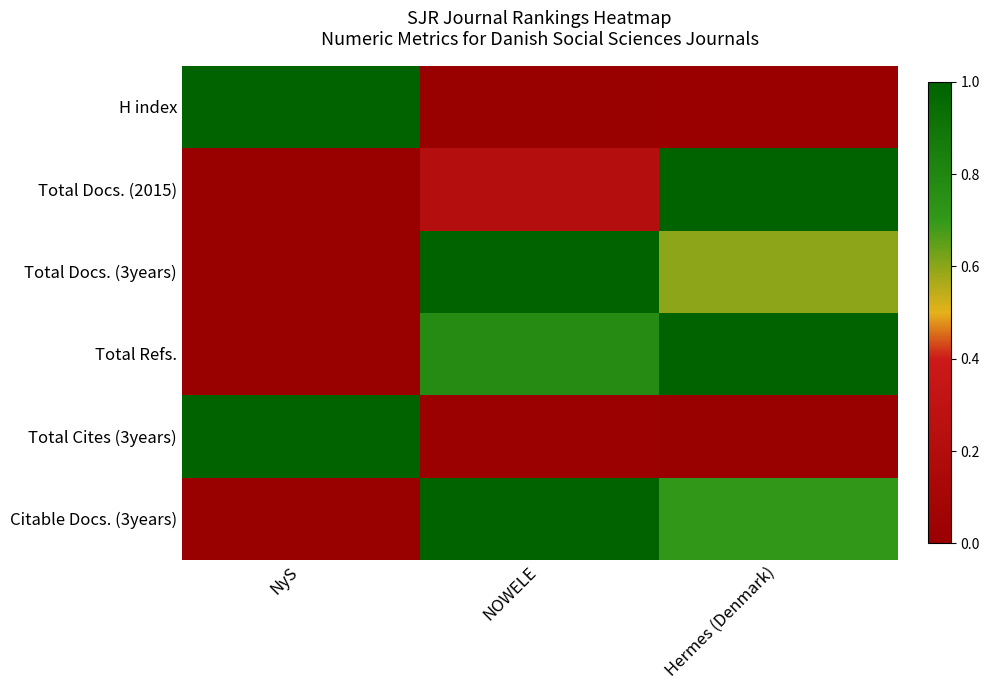

Rank the series at NOWELE from lowest to highest value.

H index, Total Cites (3years), Total Docs. (2015), Total Refs., Total Docs. (3years), Citable Docs. (3years)